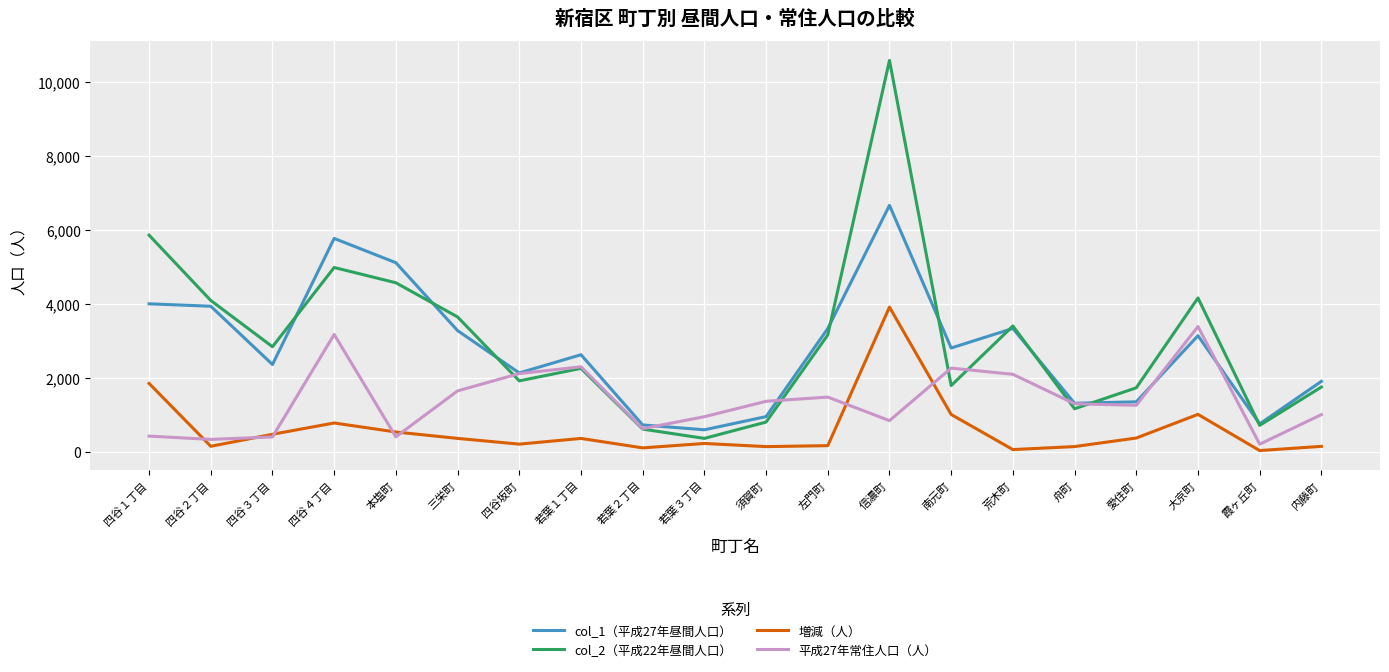

At which label does 平成27年常住人口（人） first exceed 1304?

四谷４丁目